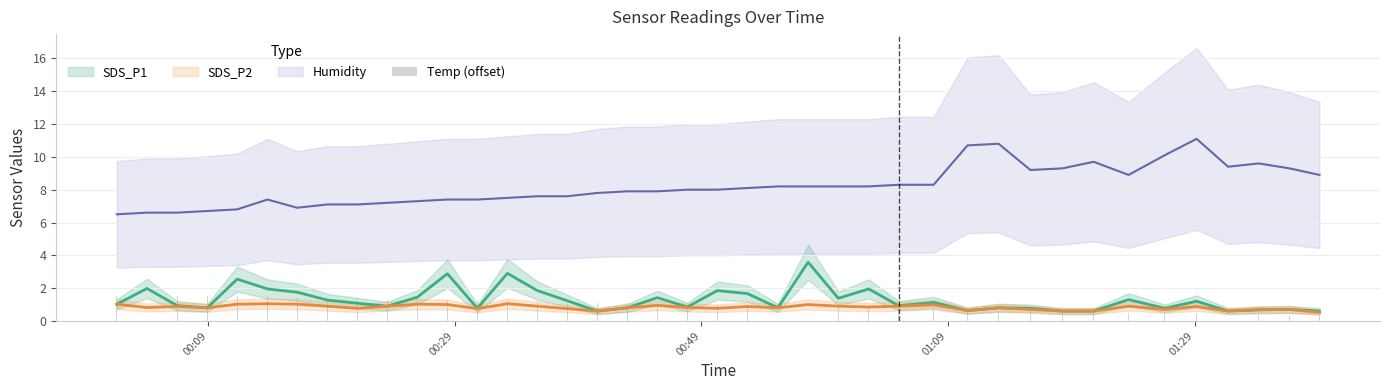

What position from the right is 00:49?

21